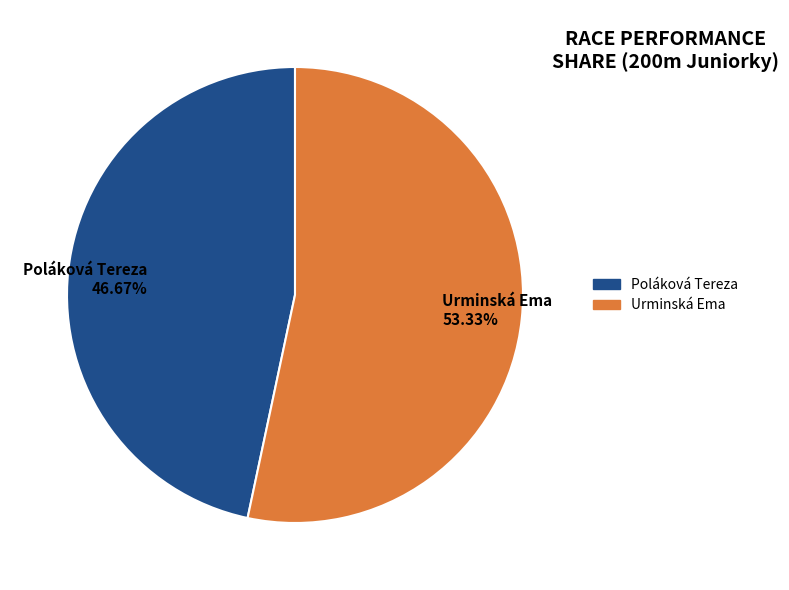

How many segments does this pie chart have?

2